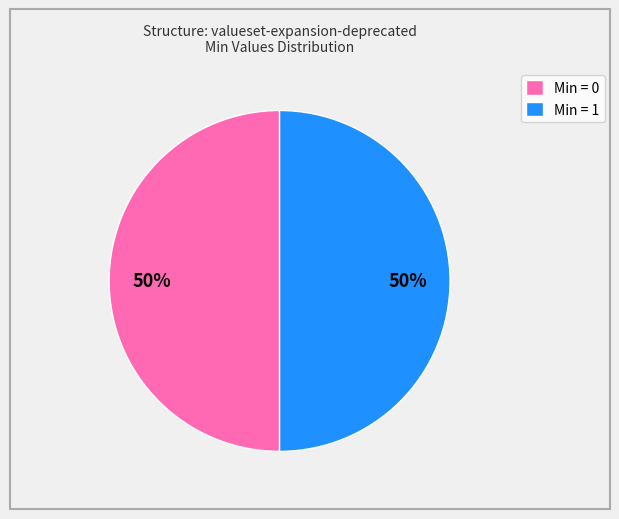

The Min = 1 slice represents 50% of the pie. True or false?

True